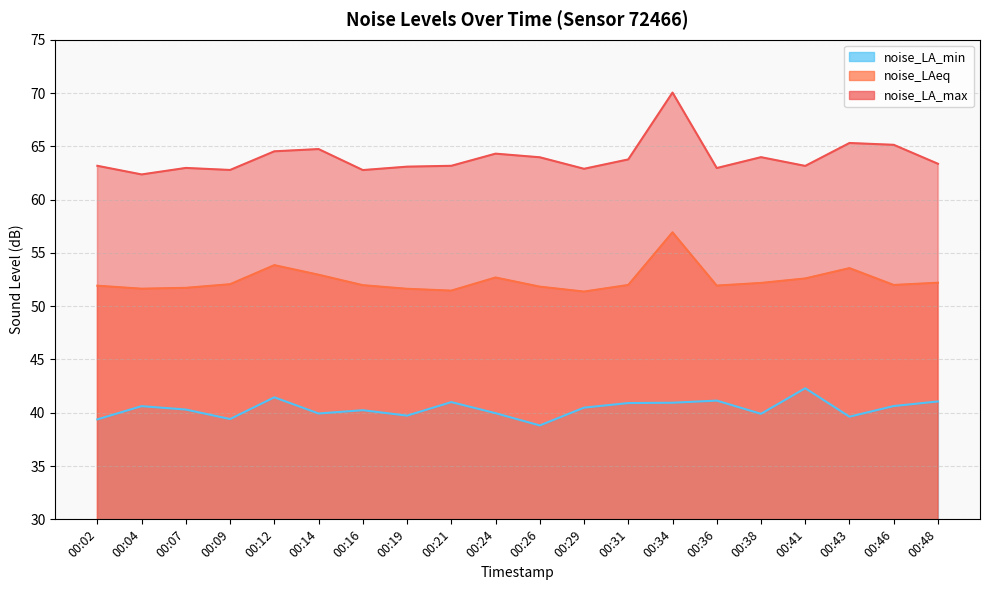

Where is noise_LA_min nearest to the value 40?

00:24